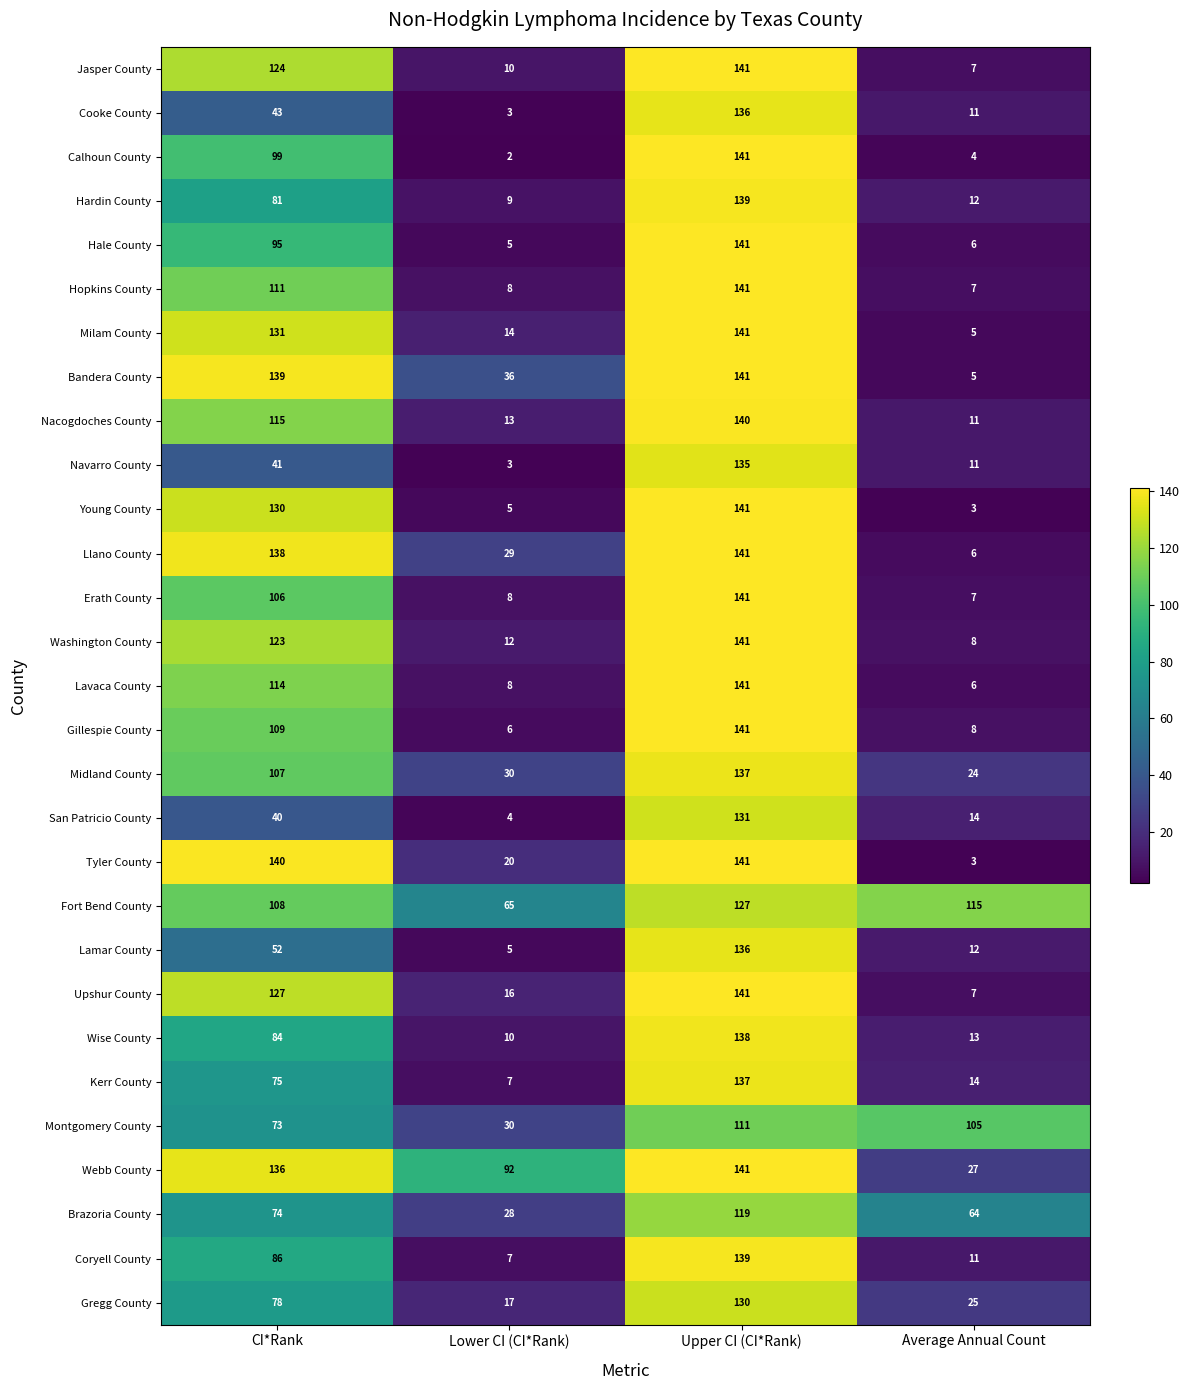

Which label corresponds to the largest value in the chart?

Upper CI (CI*Rank)